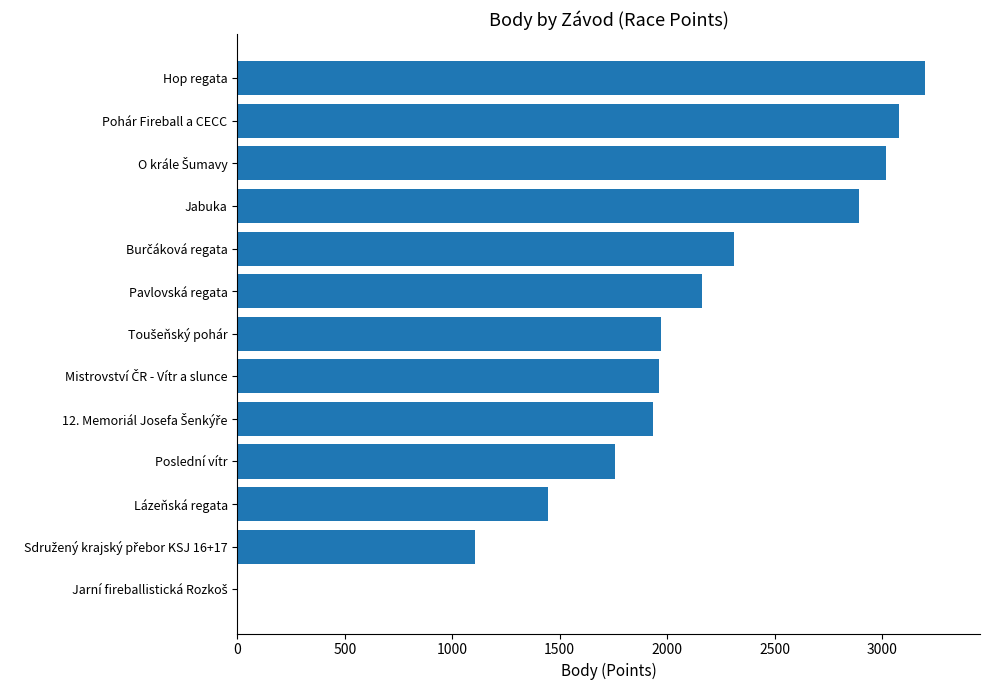

What is the maximum value shown in the chart?

3200